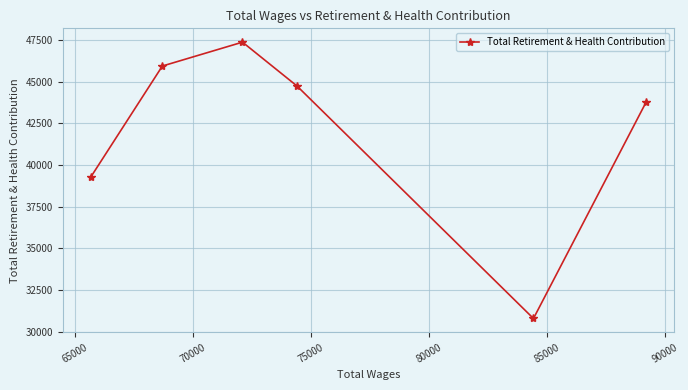

What is the greatest value displayed?

47363